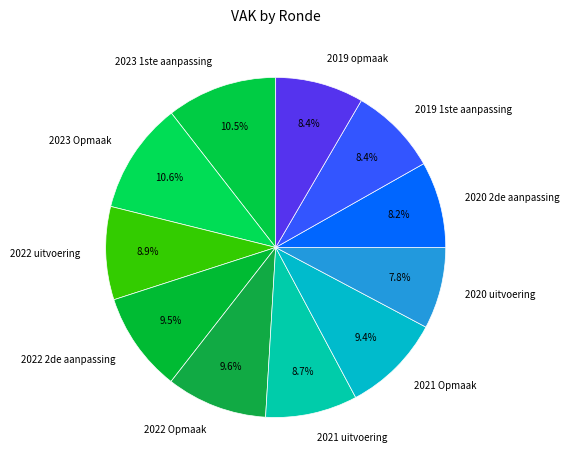

What is the ratio of the value at 2023 1ste aanpassing to the value at 2022 Opmaak?

1.1